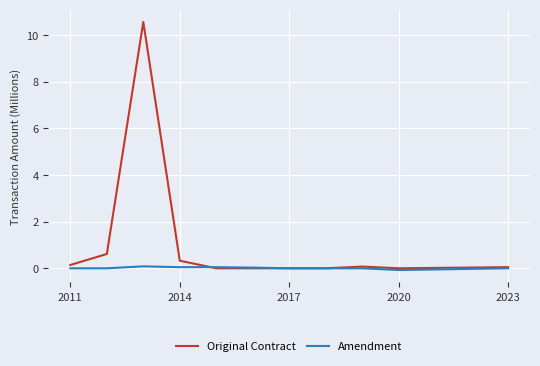

Which series has the largest total across all categories?

Original Contract